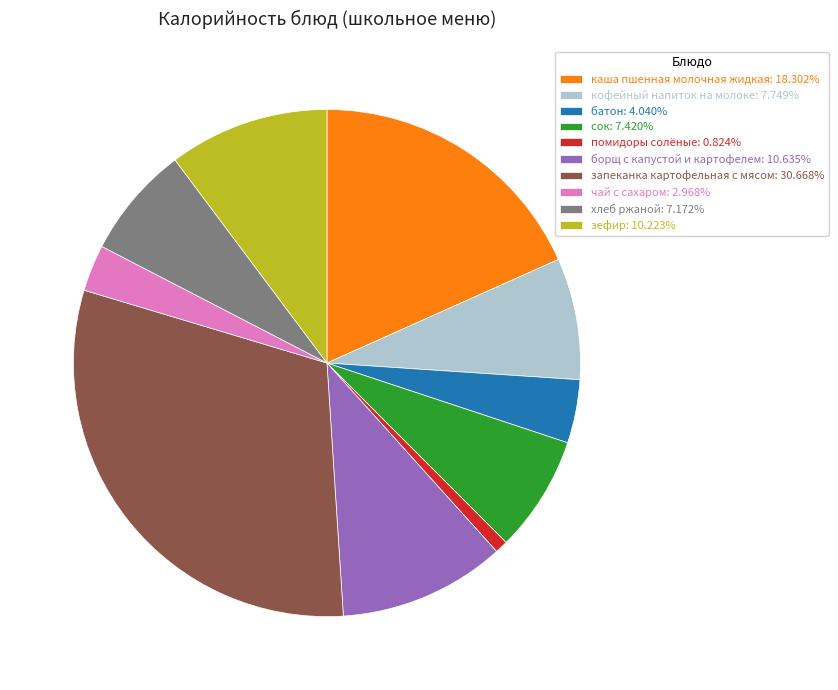

Do хлеб ржаной: 7.172% and помидоры солёные: 0.824% together represent more than half of the pie?

No